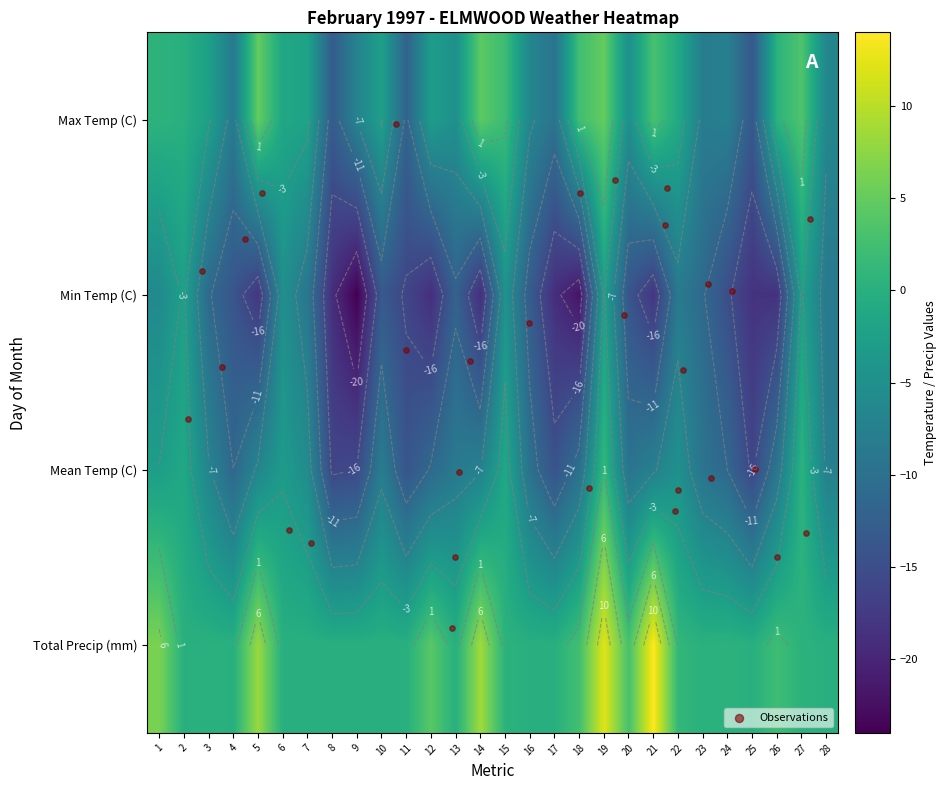

Which series has the widest spread of values?

Min Temp (C)